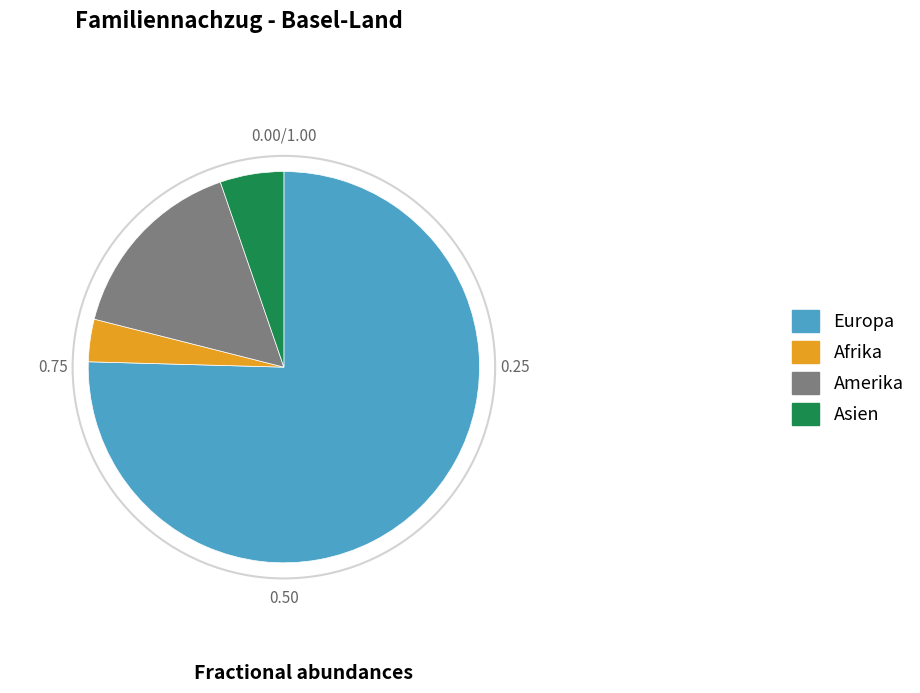

How many slices are in this pie chart?

4